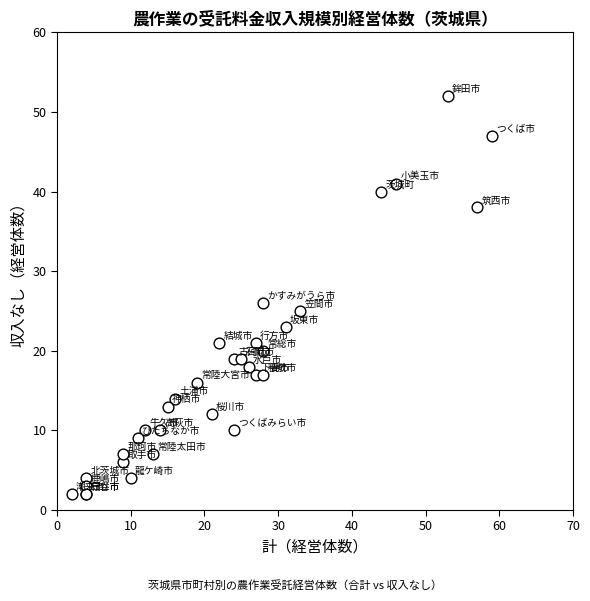

What Y value in the scatter plot is closest to 27?

26